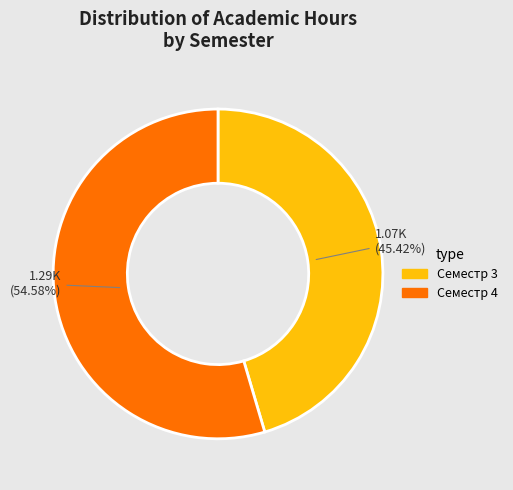

To the nearest percent, what is the difference between the Семестр 4 and Семестр 3 slice percentages?

9%